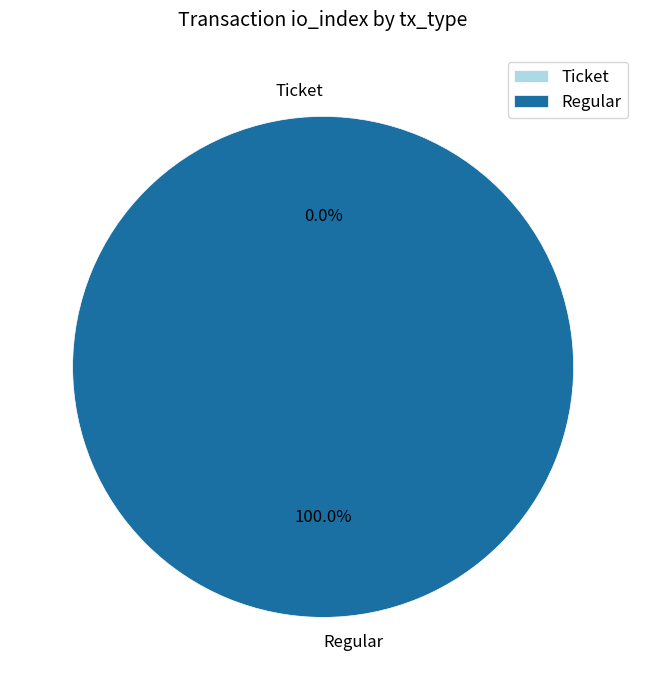

What is the change in value from Ticket to Regular?

+3